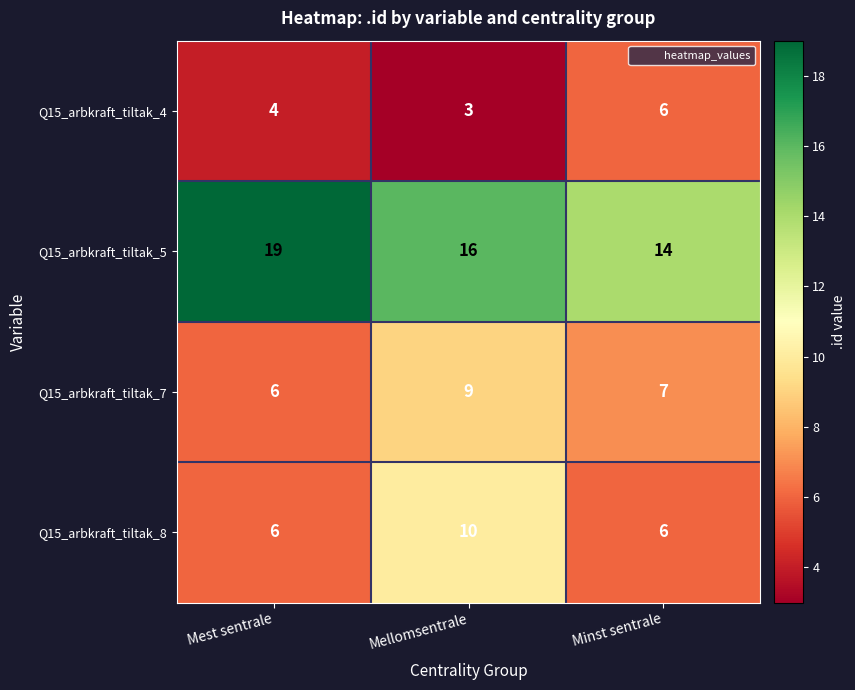

Which series has the widest spread of values?

Q15_arbkraft_tiltak_5